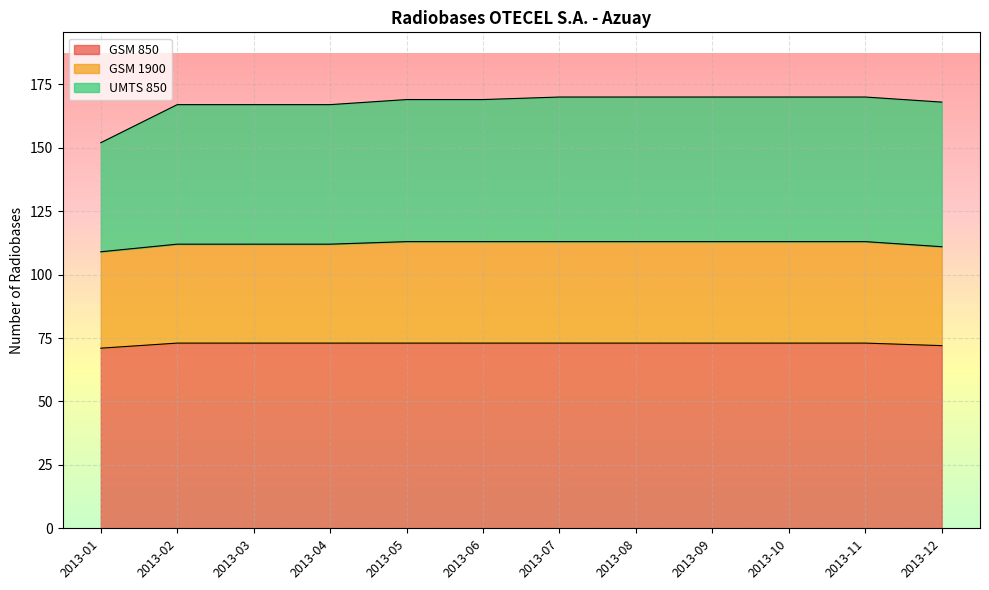

The GSM 850 series shows 73 at 2013-10. True or false?

True